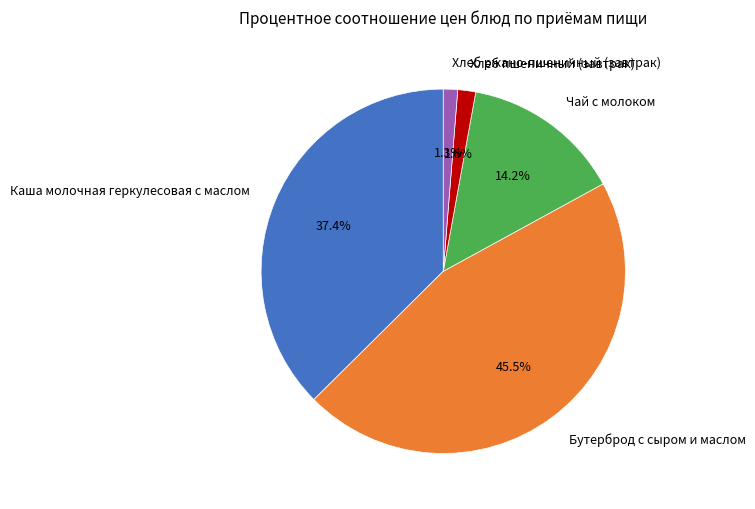

Is there a majority slice in this chart?

No